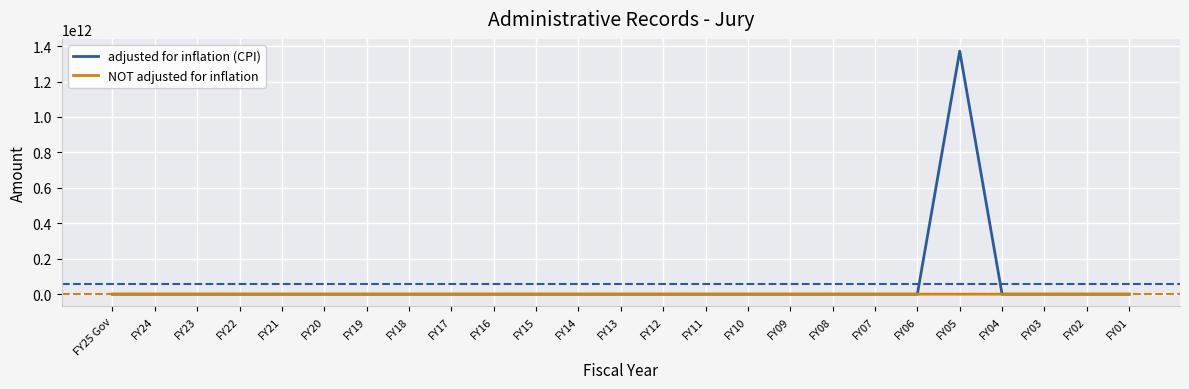

Is this an area chart (filled region under the line)?

No